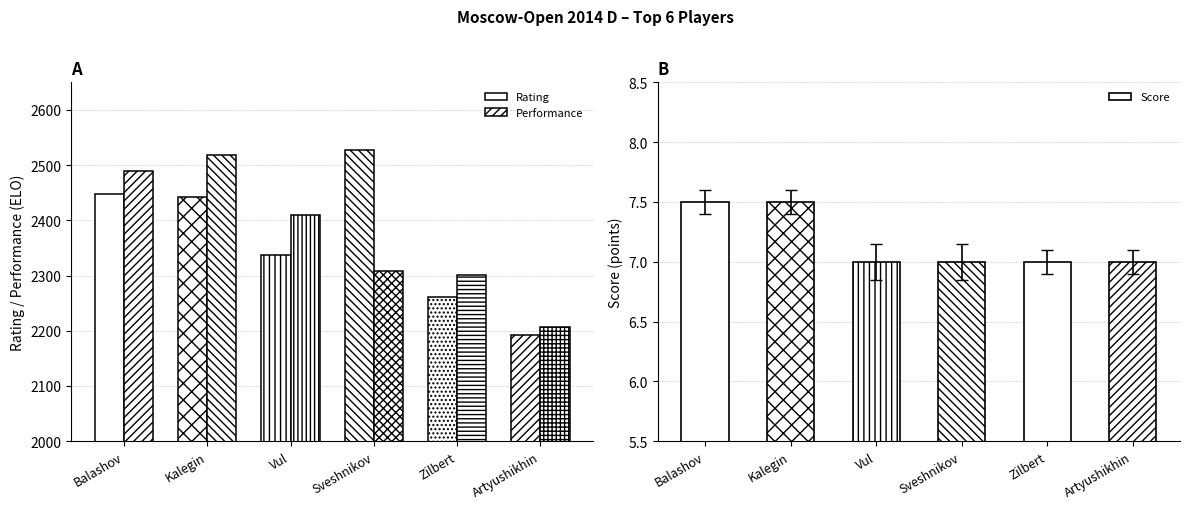

Reading left to right, what are all the values shown in this chart?

Rating: Balashov=2447.0	Kalegin=2442.0	Vul=2337.0	Sveshnikov=2528.0	Zilbert=2262.0	Artyushikhin=2193.0
Performance: Balashov=2489.0	Kalegin=2518.0	Vul=2409.0	Sveshnikov=2309.0	Zilbert=2301.0	Artyushikhin=2206.0
Score: Balashov=7.5	Kalegin=7.5	Vul=7.0	Sveshnikov=7.0	Zilbert=7.0	Artyushikhin=7.0